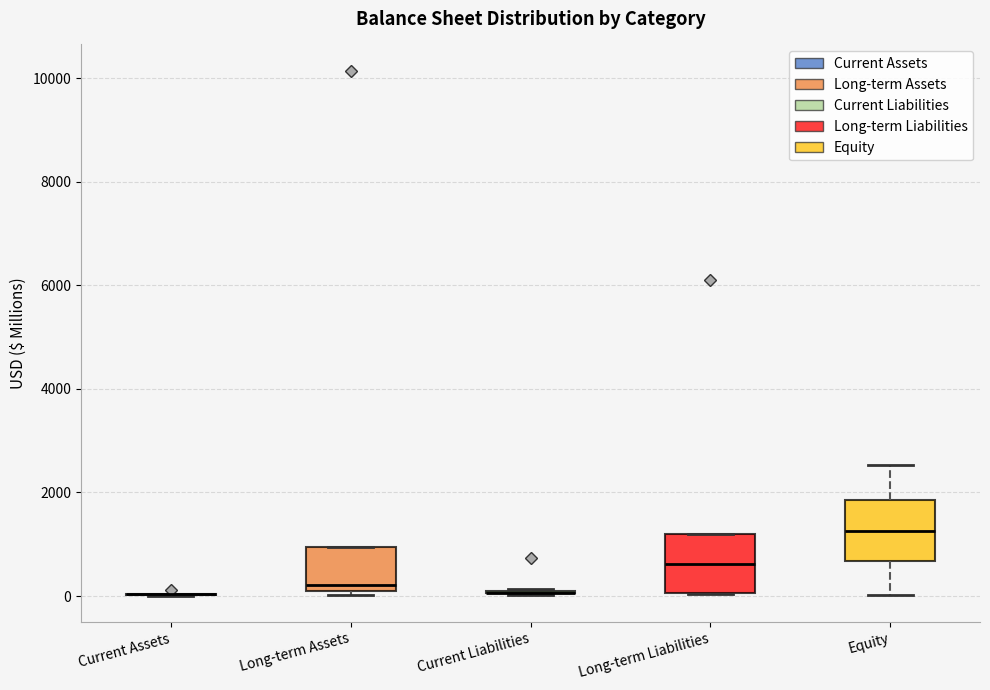

Reading left to right, transcribe this box plot: for each box, give where its median line is, the range the box spans, and where its two whiskers end, as read against the y-axis. The values are not printed on the chart, so give them approximately, as read against the axis.

Current Assets: box collapsed to a line at 0, whiskers 0 to 0
Long-term Assets: median 200, box 0 to 1000, whiskers 0 (just below the box's lower edge) to 1000
Current Liabilities: box collapsed to a line at 0, whiskers 0 to 200
Long-term Liabilities: median 600, box 0 to 1200, whiskers 0 to 1200
Equity: median 1200, box 600 to 1800, whiskers 0 to 2600